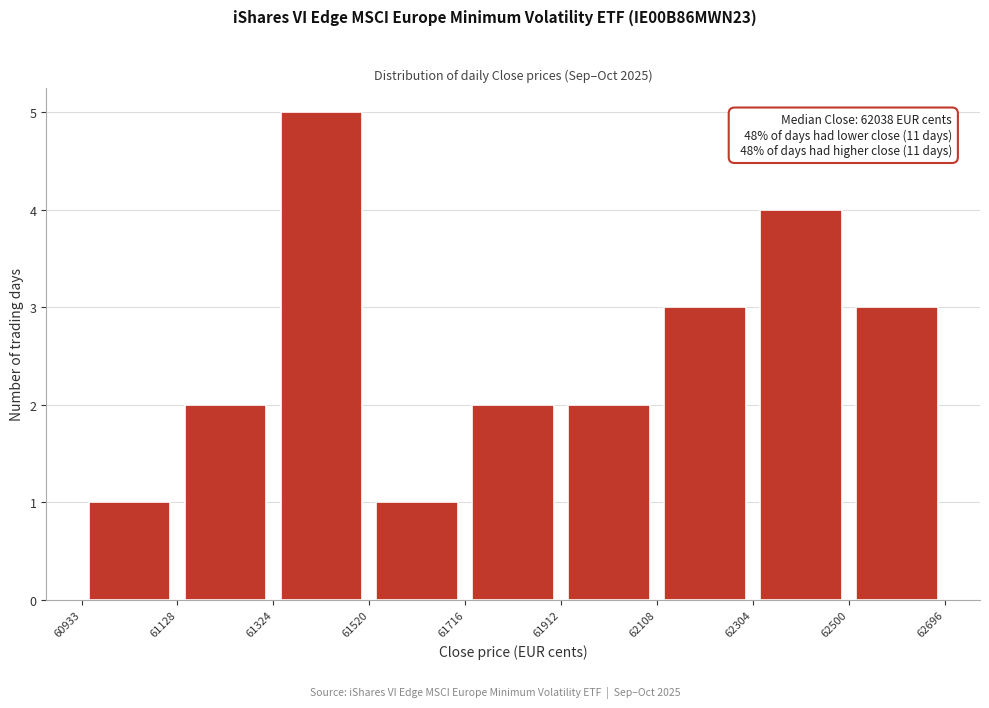

Over which range of the x-axis is the bar tallest?

61324 to 61520